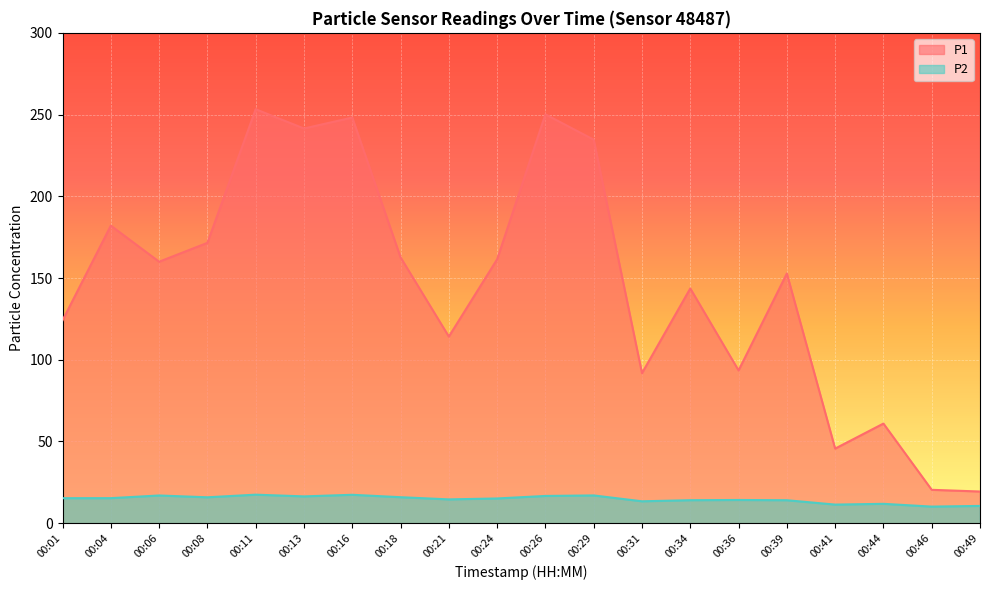

True or false: P1 and P2 intersect in this chart.

False